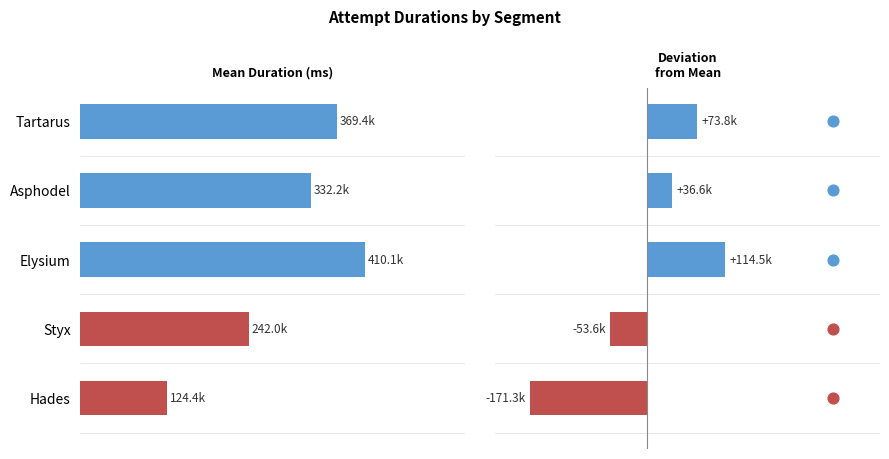

Which series contains the highest Y value?

Mean Duration